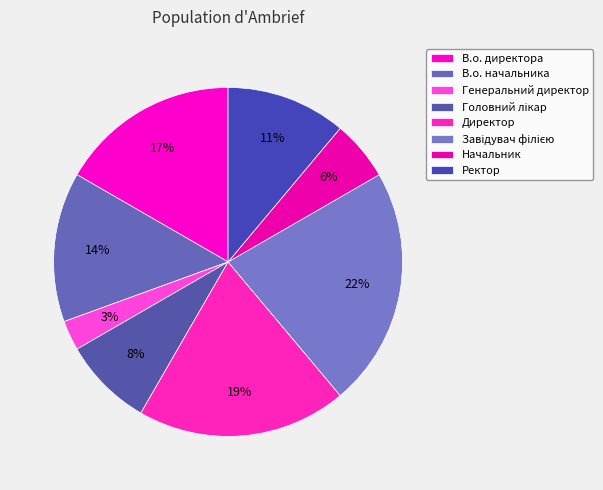

How many segments does this pie chart have?

8